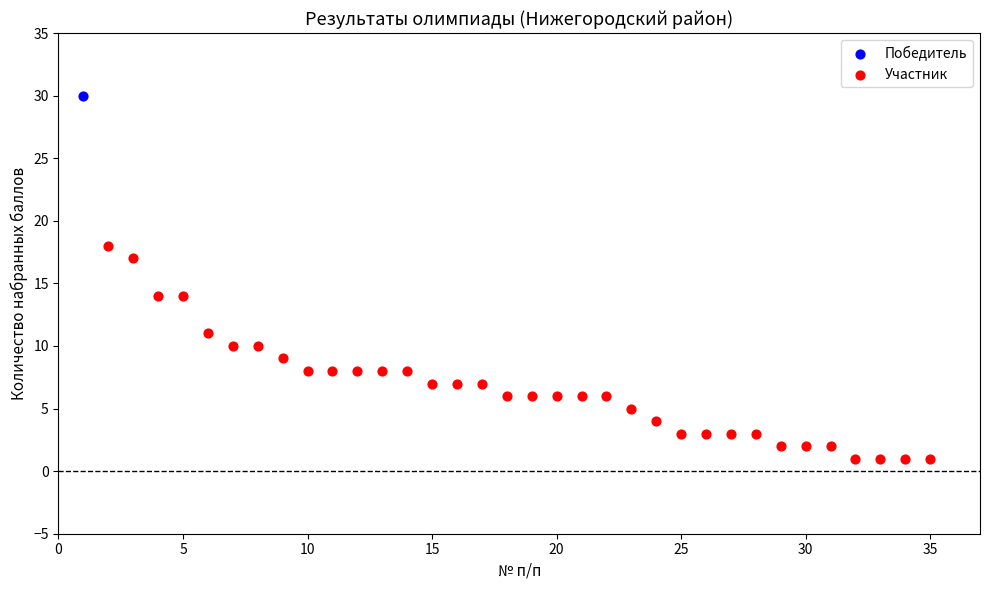

What are all the series names shown in the legend?

Победитель, Участник